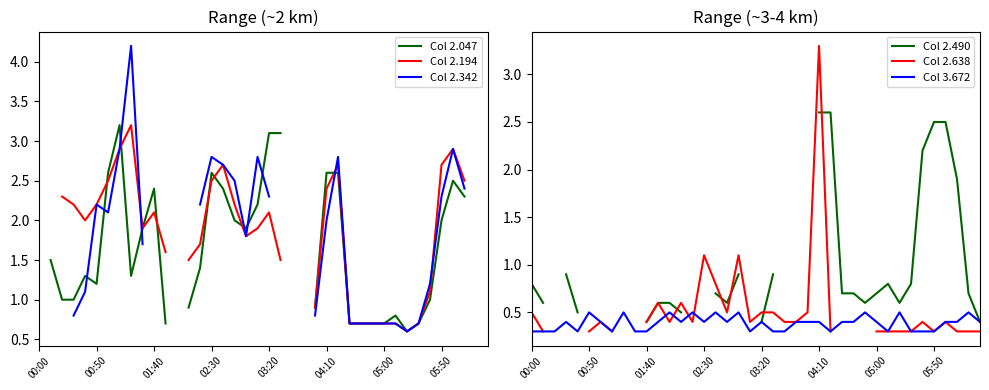

What are all the series names shown in the legend?

Col 2.047, Col 2.194, Col 2.342, Col 2.490, Col 2.638, Col 3.672